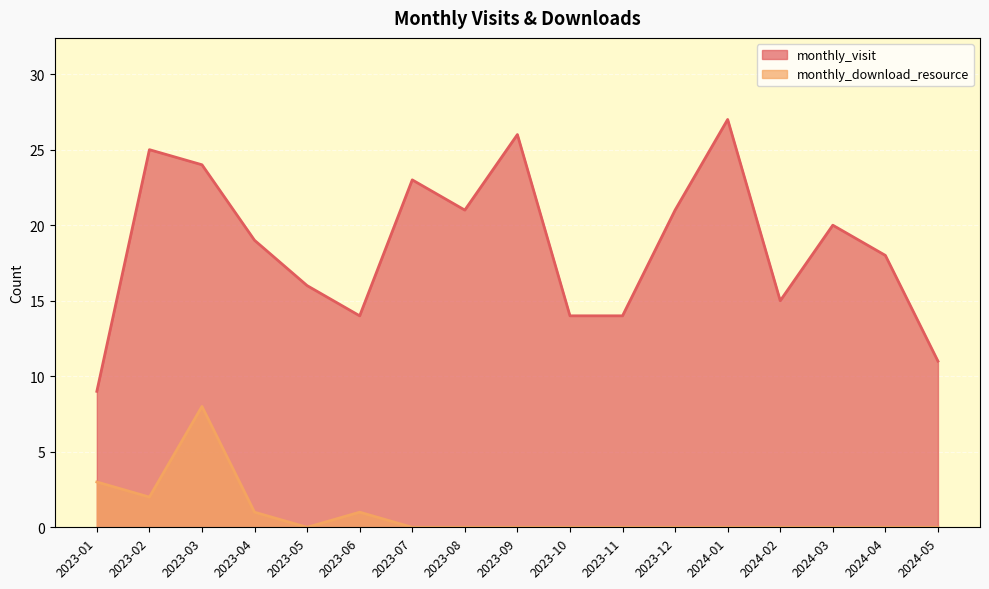

True or false: monthly_visit has a value of 20 at 2024-03.

True